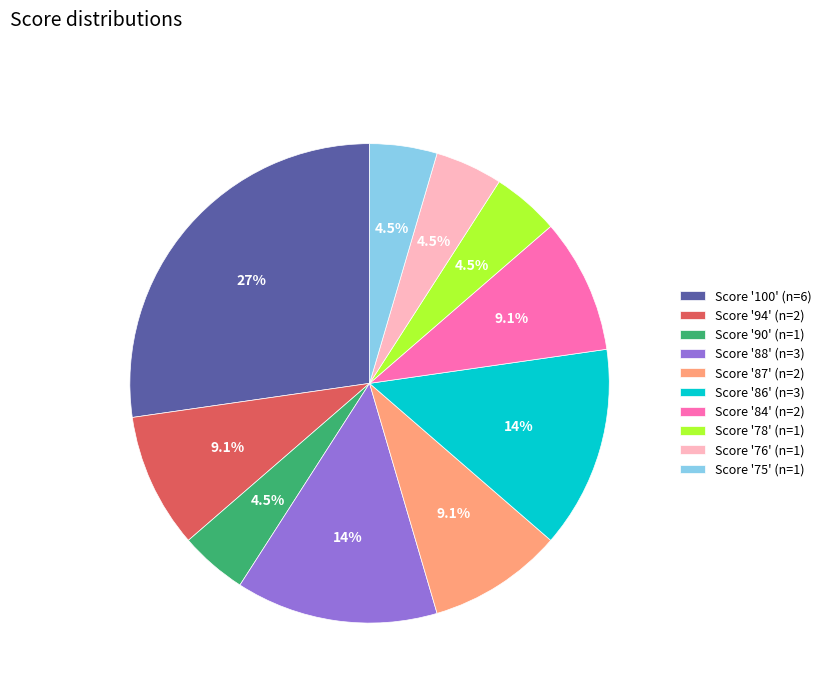

Is there any slice that represents more than half of the pie?

No